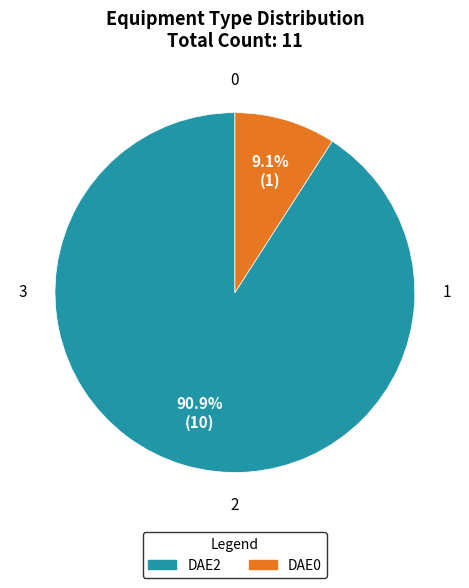

Which has a higher value, DAE0 or DAE2?

DAE2